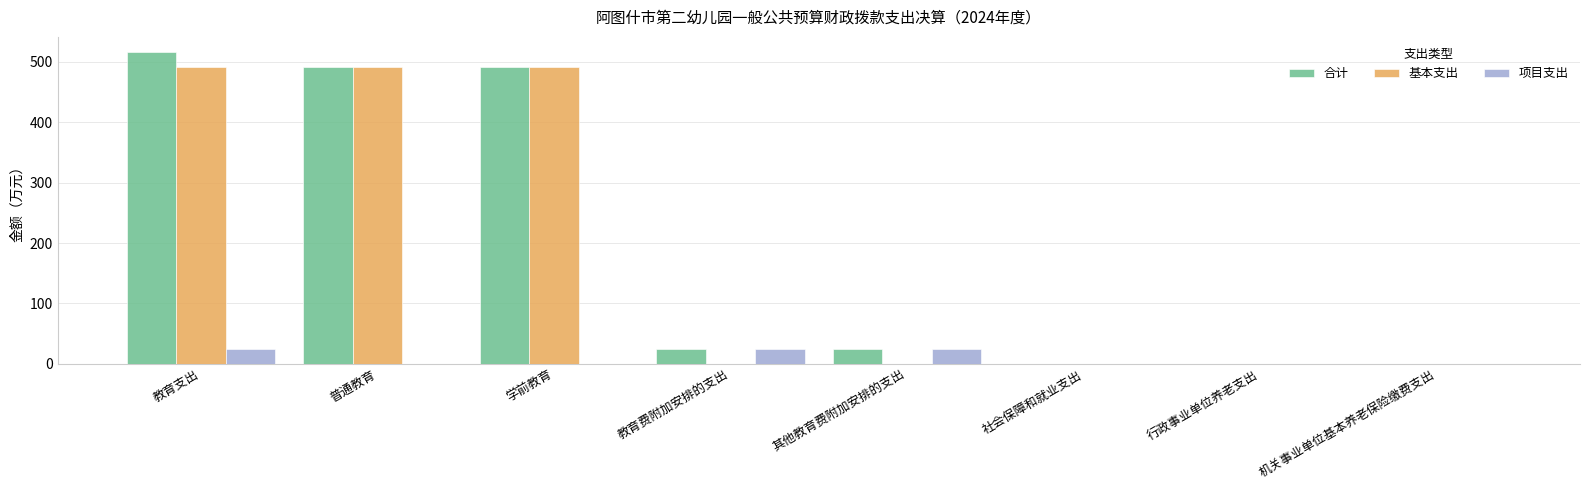

Is the value of 合计 at 教育费附加安排的支出 greater than the value of 项目支出 at 机关事业单位基本养老保险缴费支出?

Yes